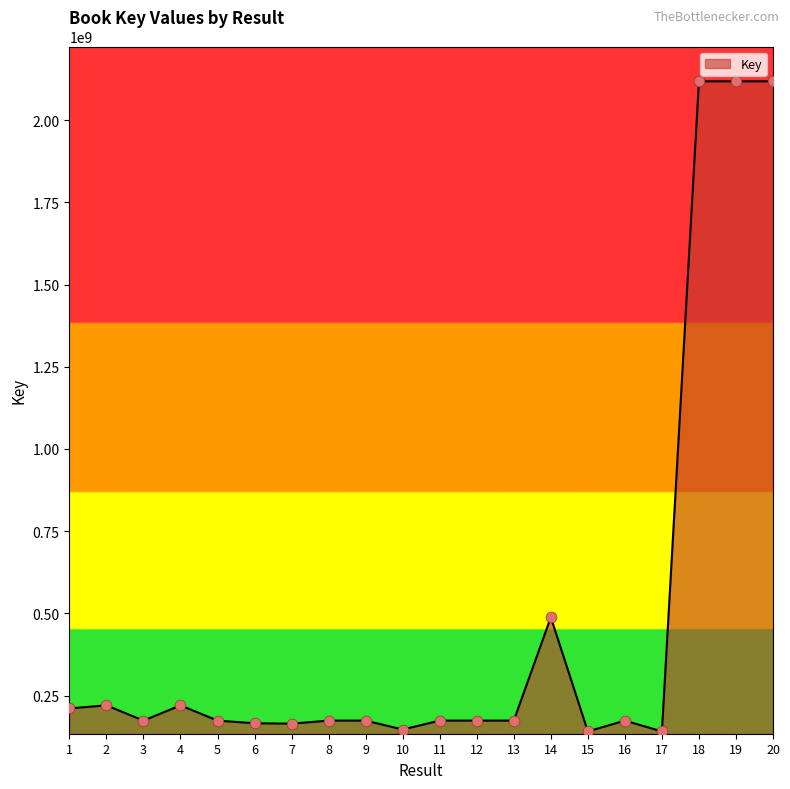

Between 14 and 19, which is larger?

19